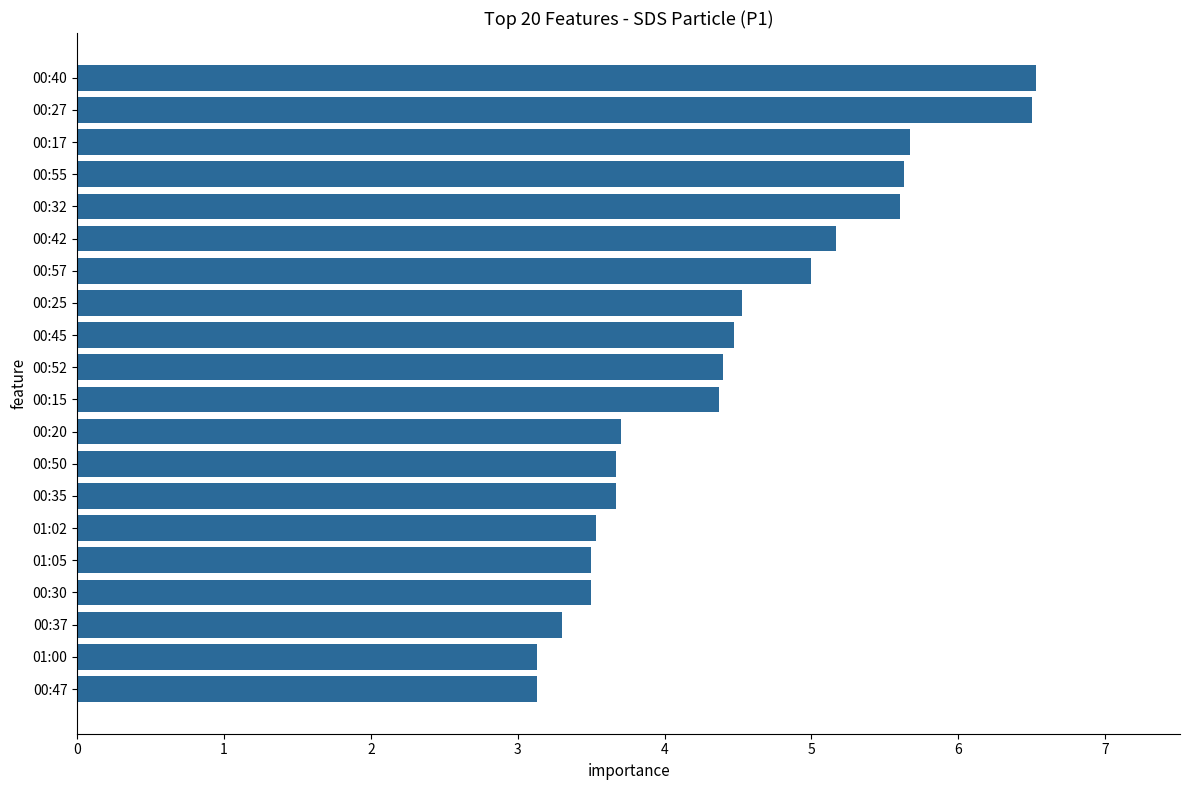

What is the ratio of the value at 00:27 to the value at 01:05?

1.9